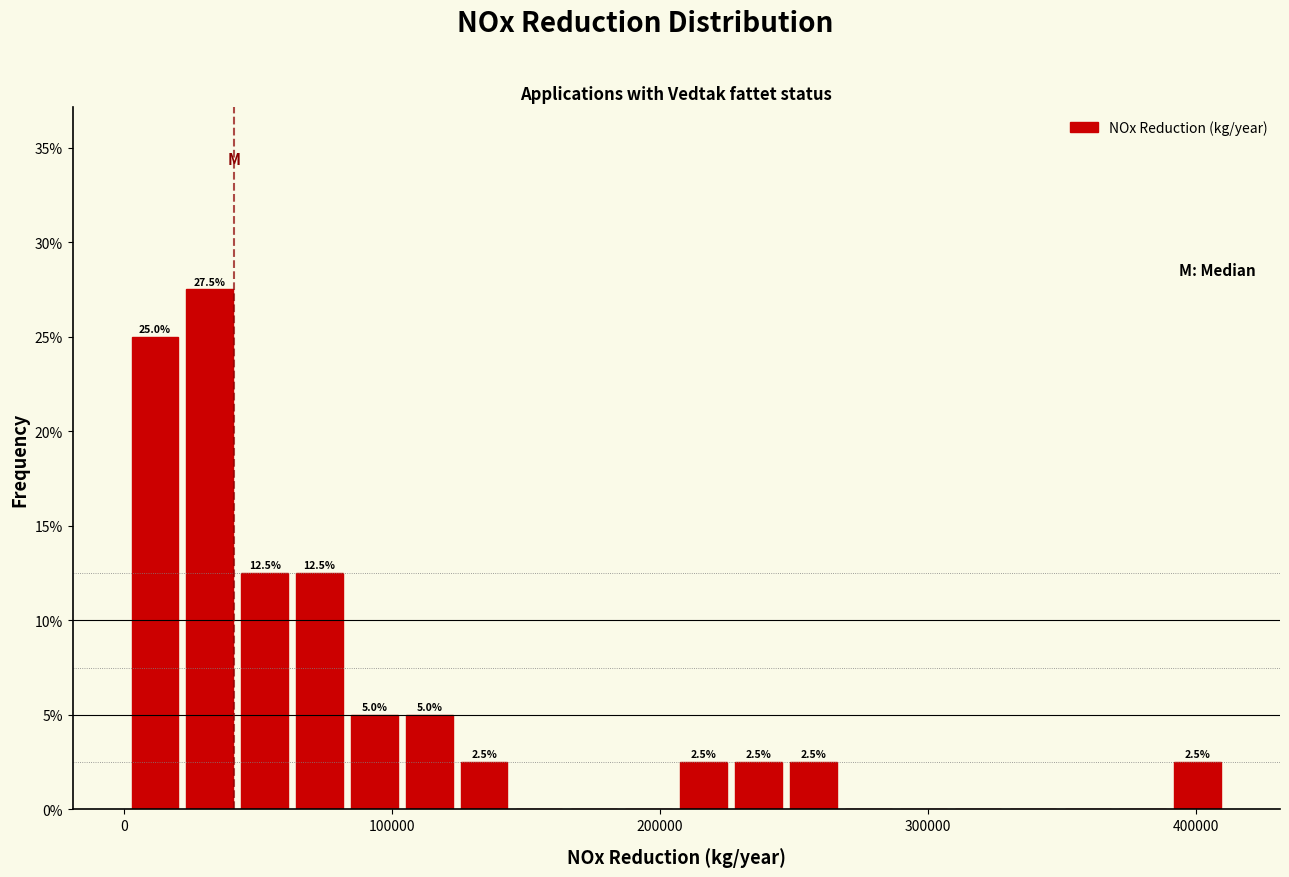

Read against the x-axis, roughly where is the centre of the tallest bar?

30000